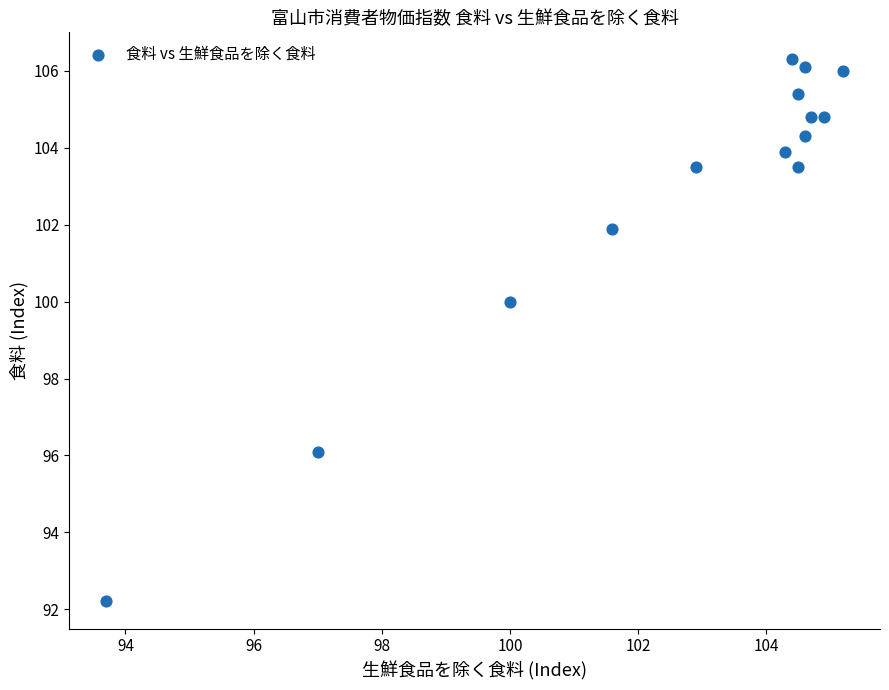

What is the range of Y values (max minus min)?

14.1